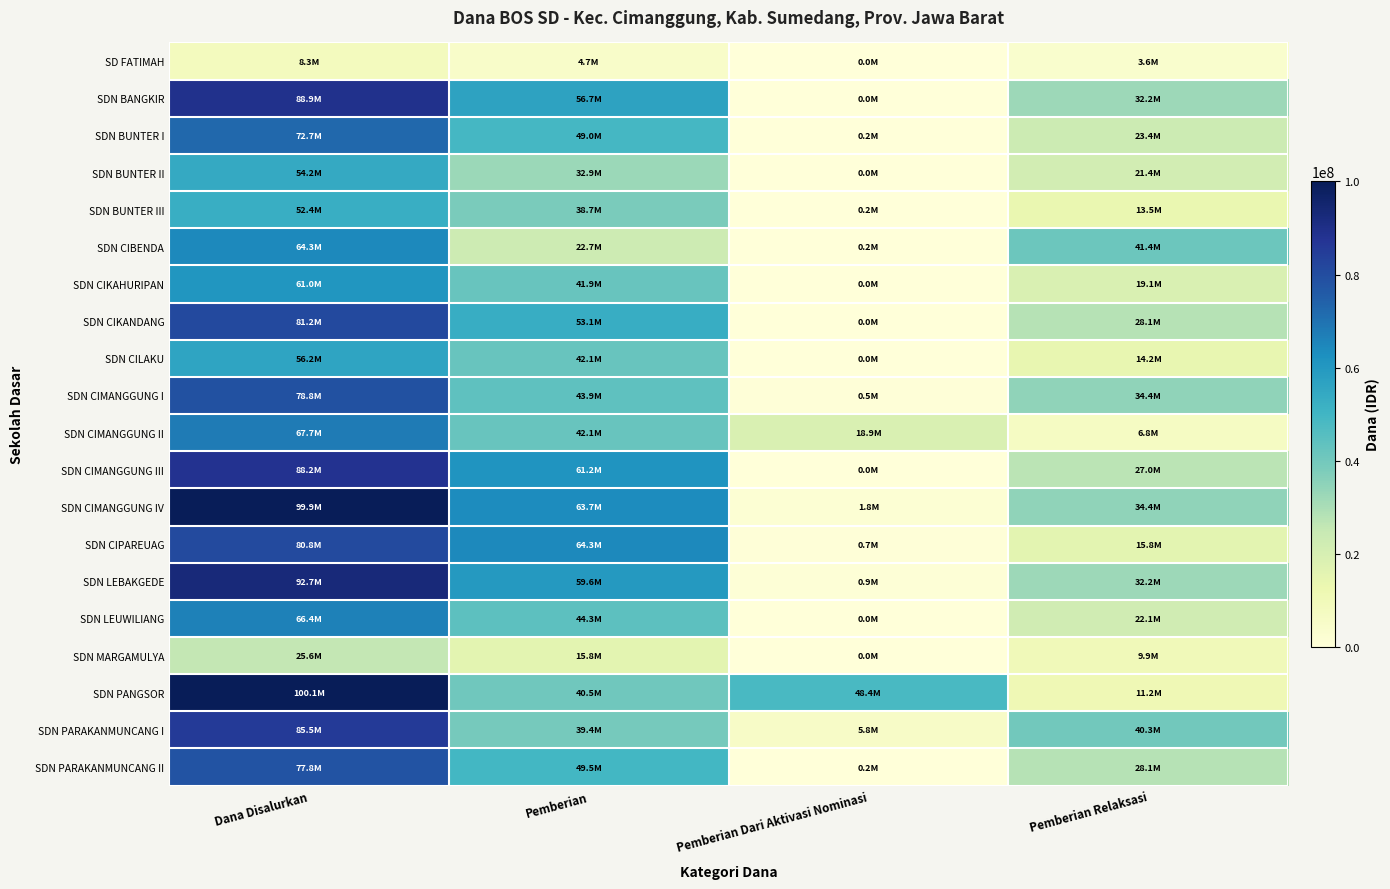

What is the total value across all series at Dana Disalurkan?

1402875000